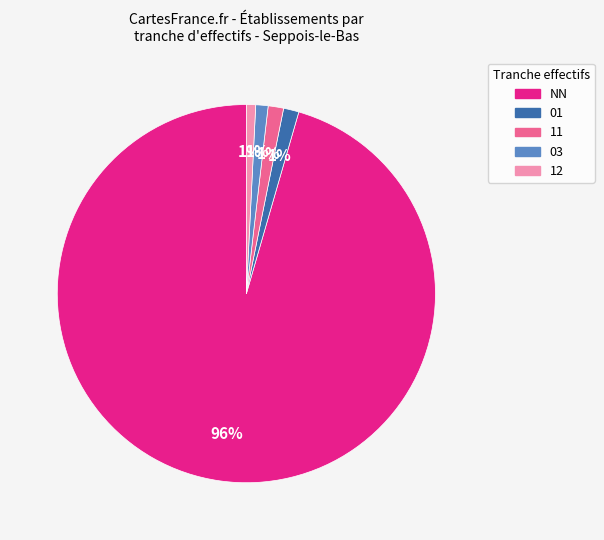

Combined, do 03 and 12 account for over 50%?

No